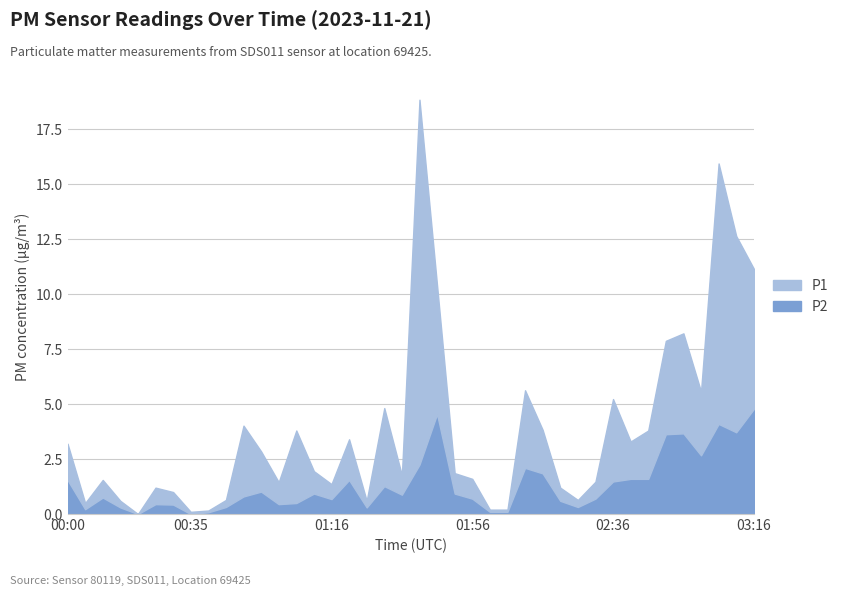

True or false: P2 and P1 cross at least once.

False